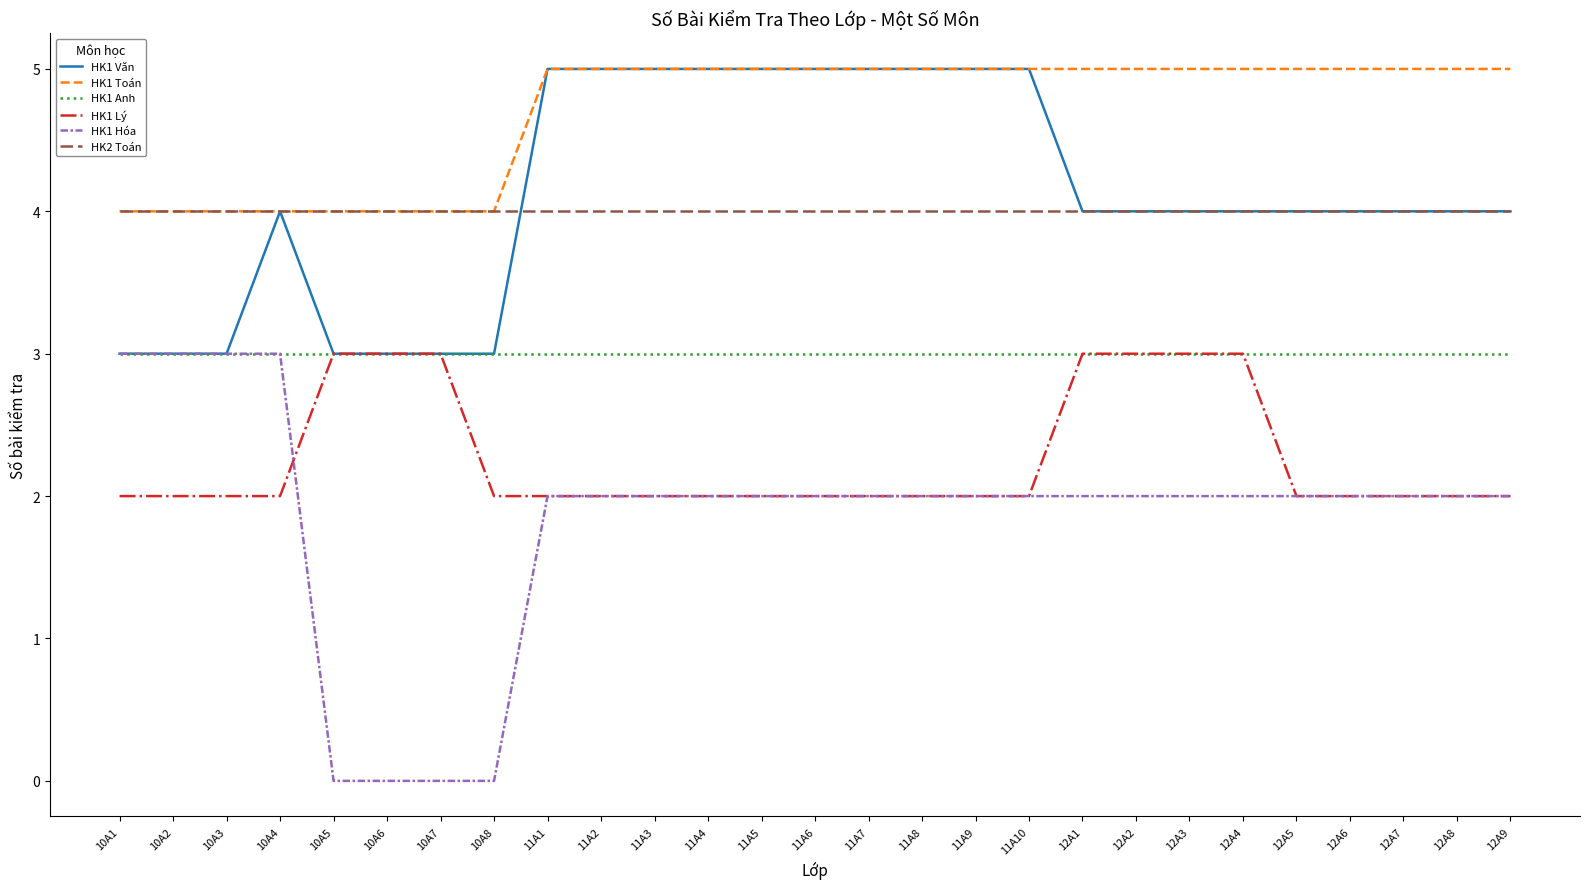

What is the maximum value for HK1 Lý?

3